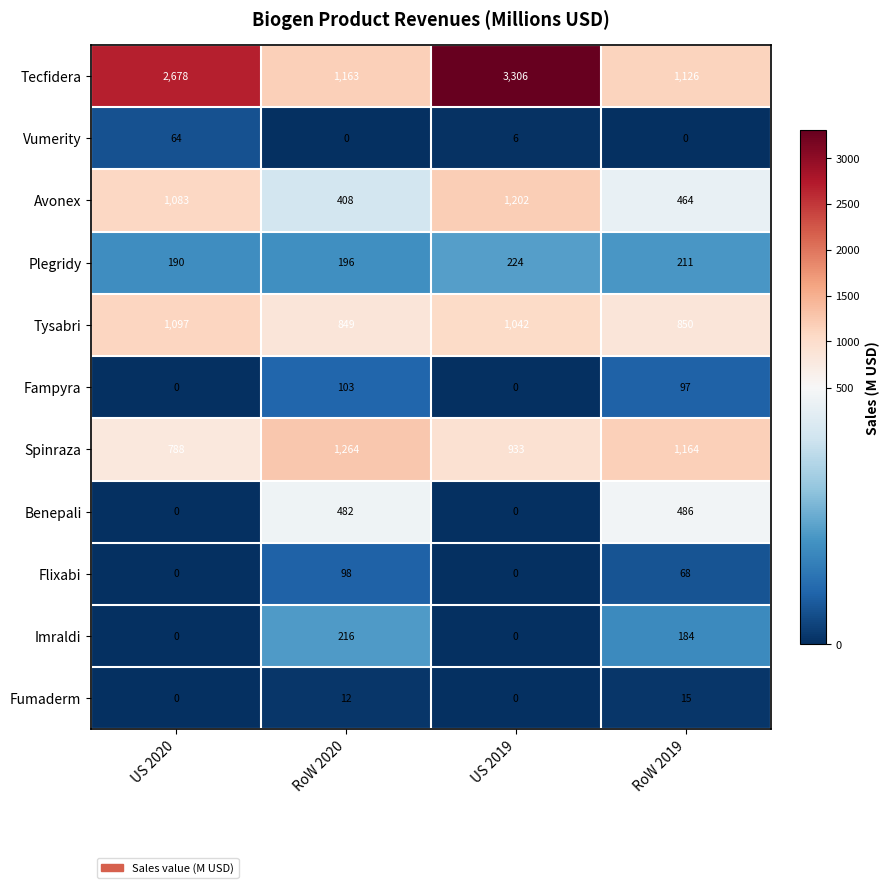

Is the value of Imraldi at RoW 2020 greater than the value of Flixabi at US 2019?

Yes